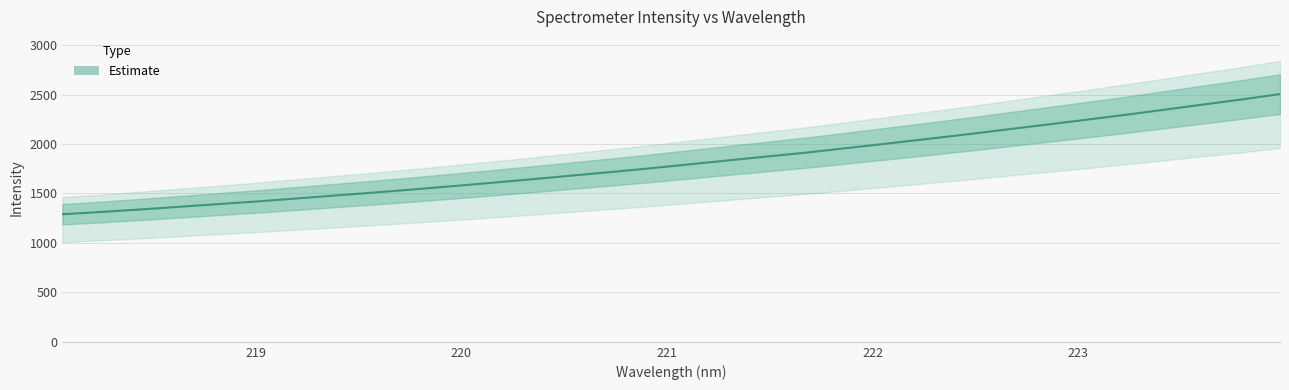

What is the value of the 2nd point from the left?

1312.8